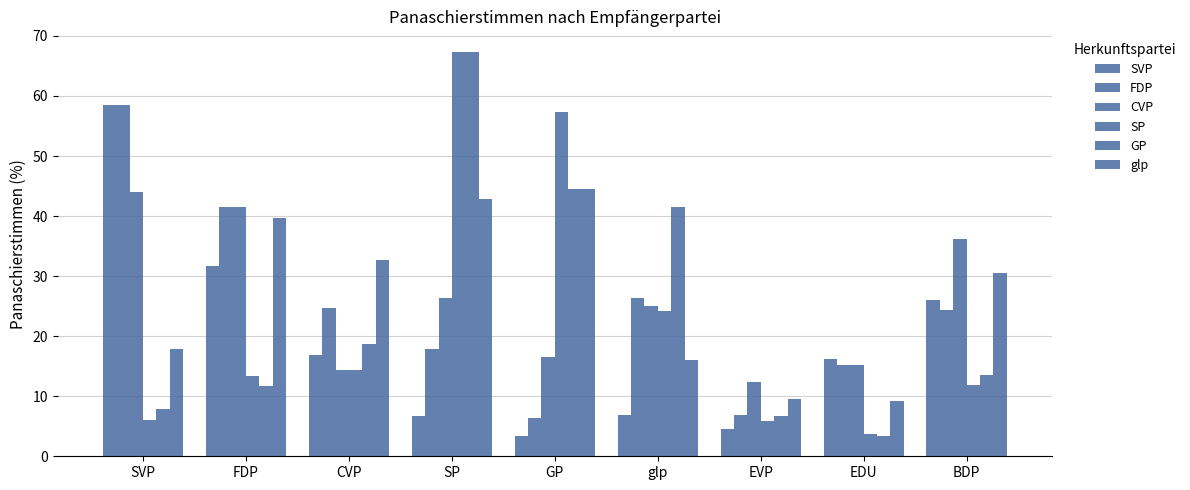

How many values in the GP series exceed 13?

5